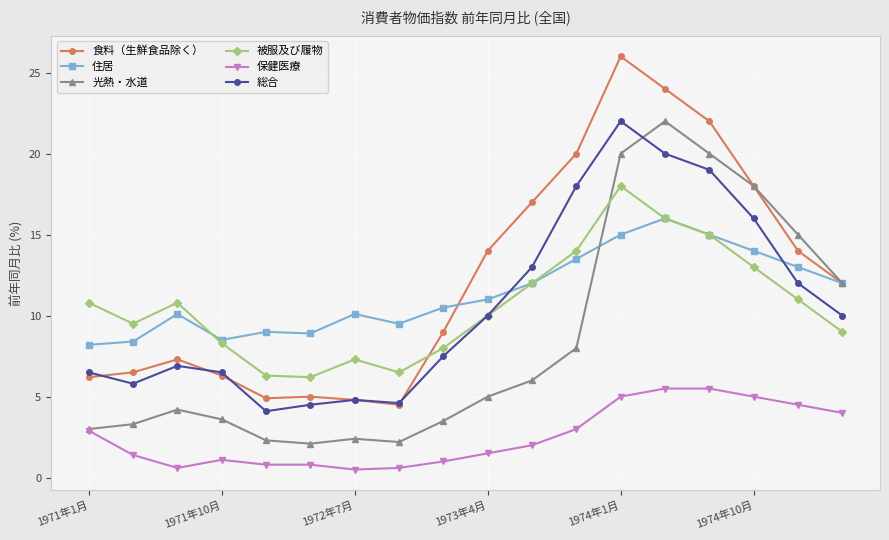

What is the greatest value displayed?

26.0